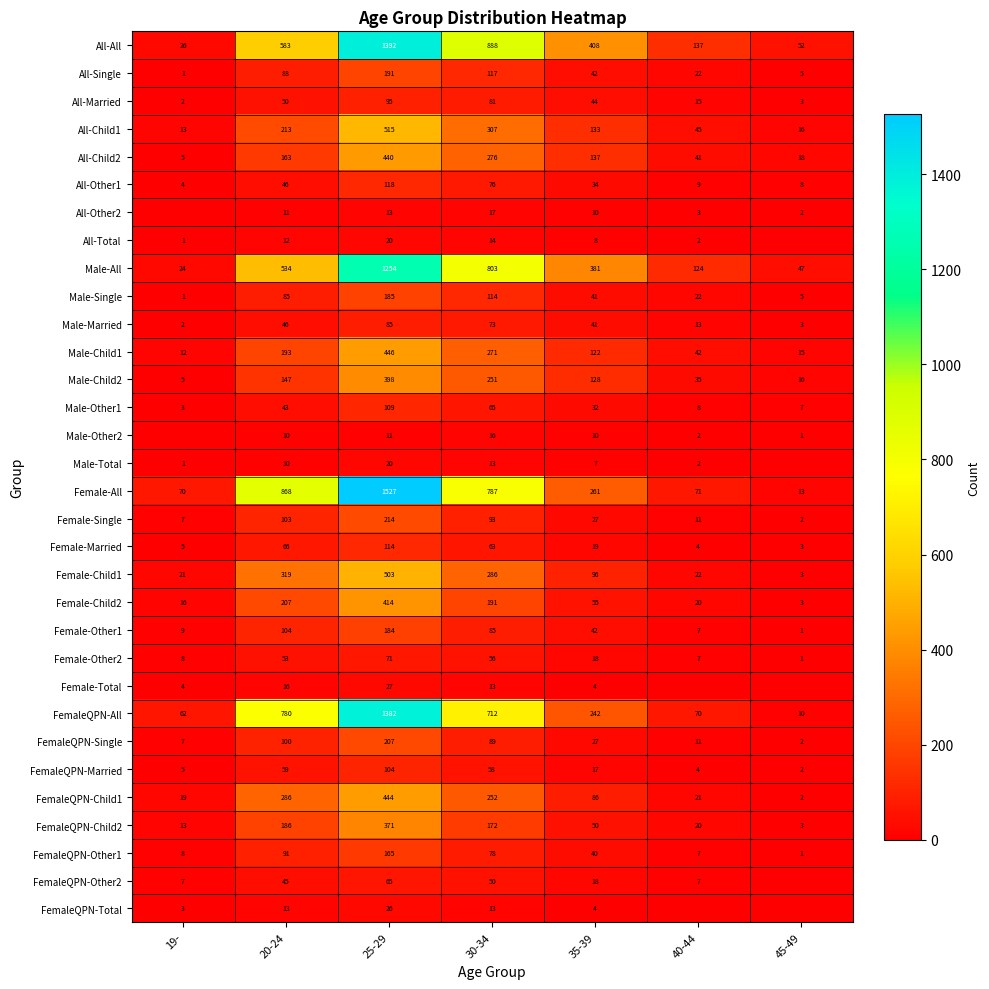

The Male-Other2 series shows 18 at 25-29. True or false?

False